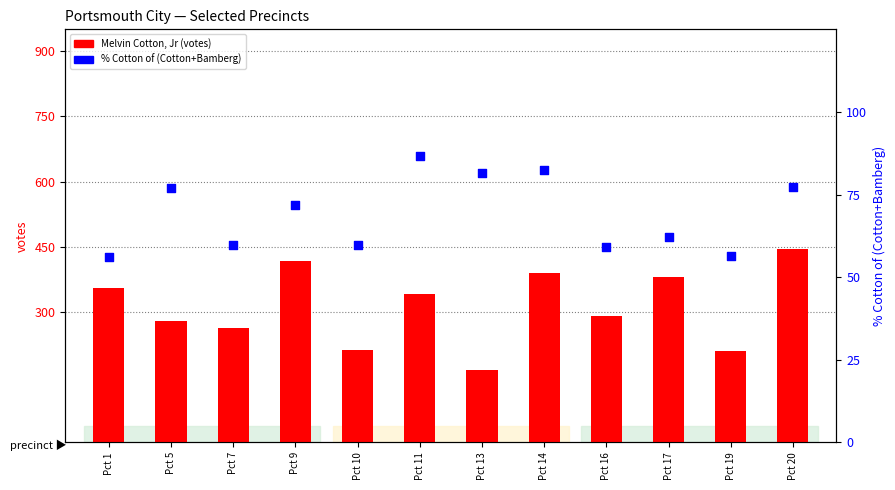

At which category is the sum across all series the highest?

Pct 20